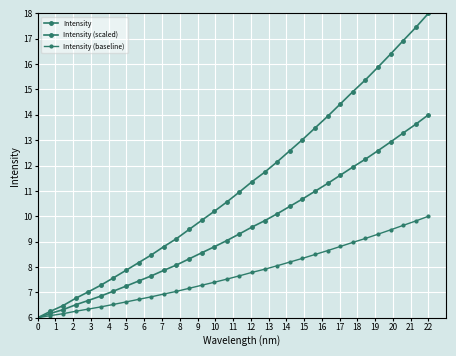

Is this an area chart (filled region under the line)?

No